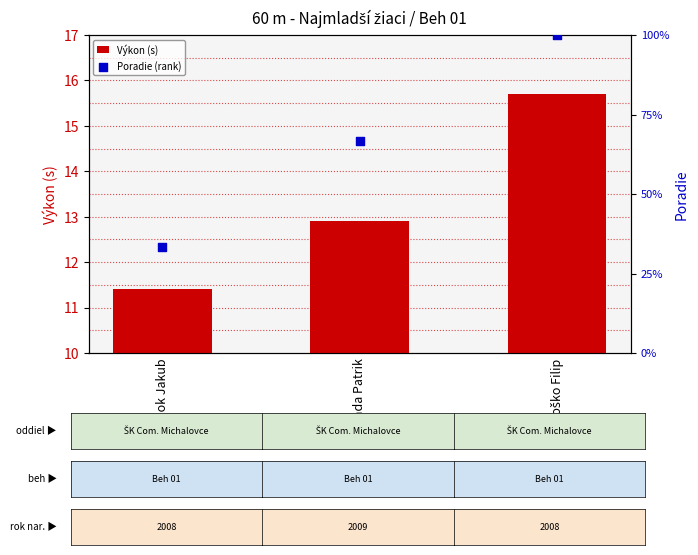

Is the value of Výkon (s) at Panda Patrik greater than the value of Poradie (rank) at Janoško Filip?

No